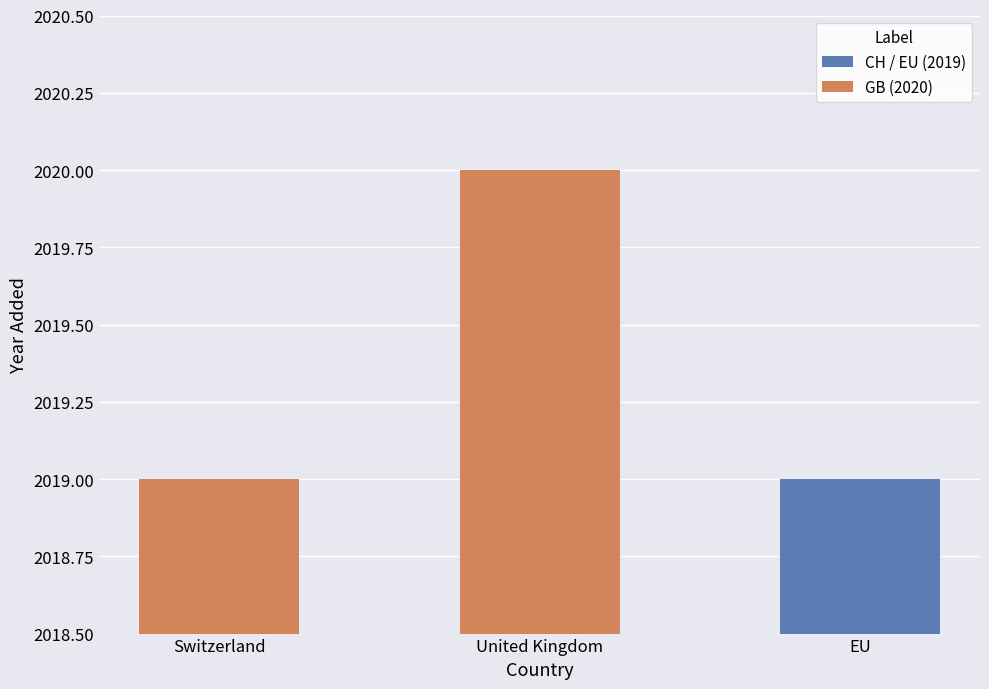

What value does the data have at United Kingdom?

2020